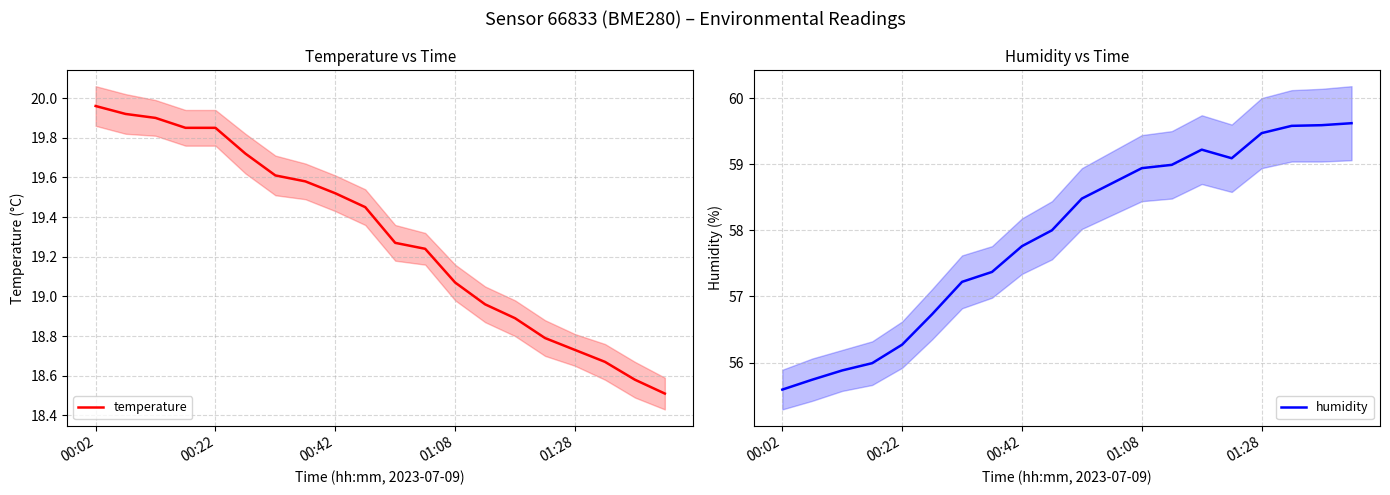

True or false: humidity and temperature cross at least once.

False